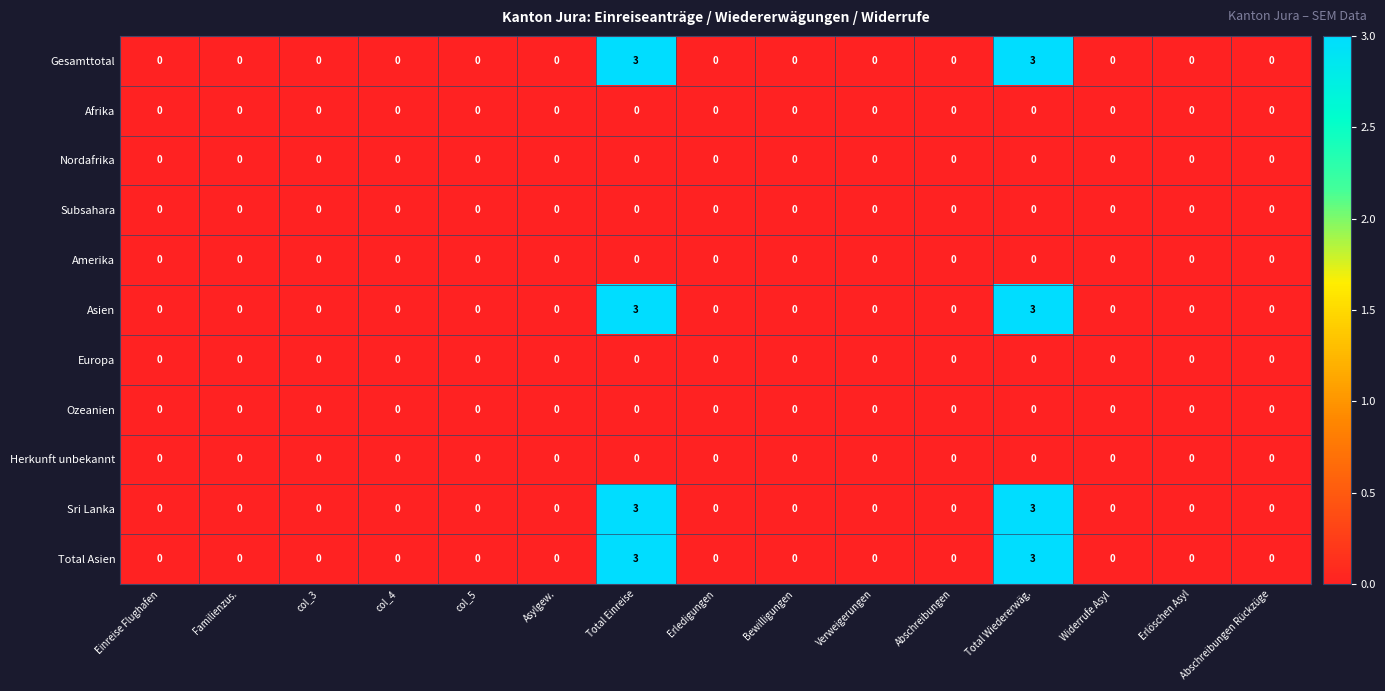

What is the difference between the second highest and second lowest values in the Sri Lanka series?

3